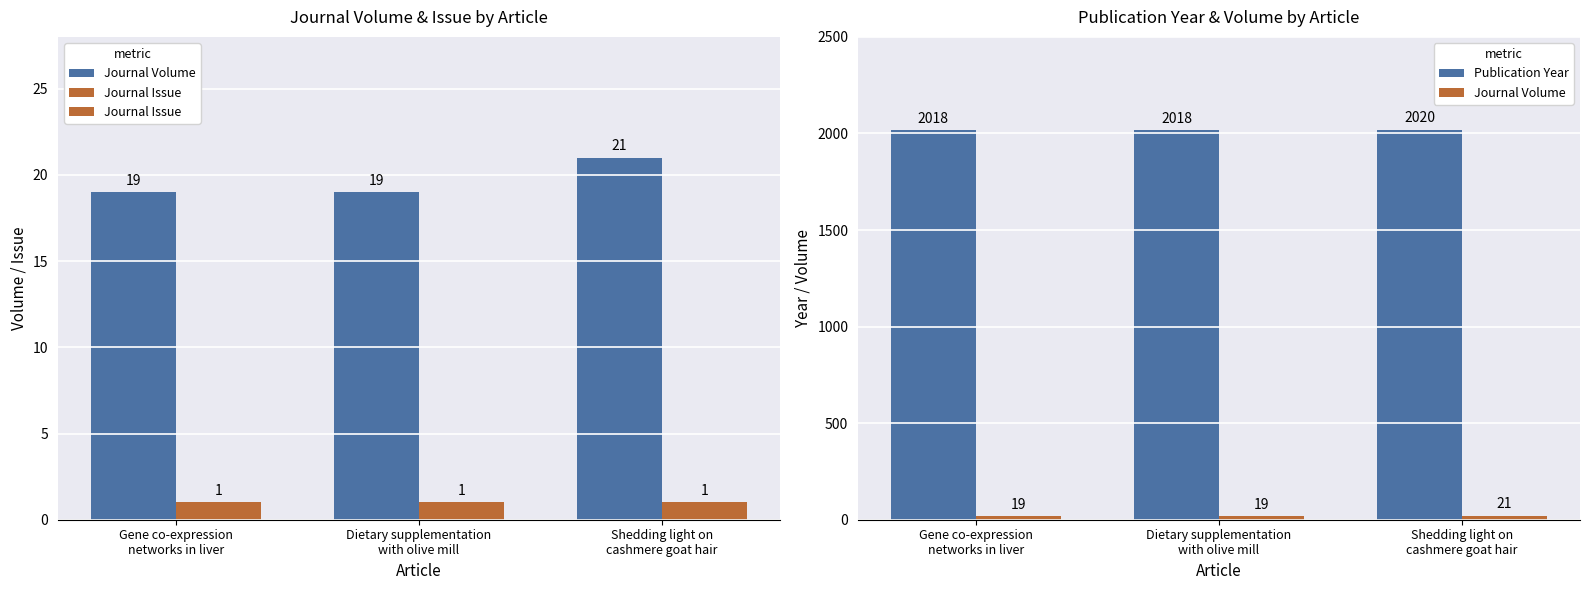

What is the sum of the Publication Year values at Shedding light on
cashmere goat hair and Dietary supplementation
with olive mill?

4038